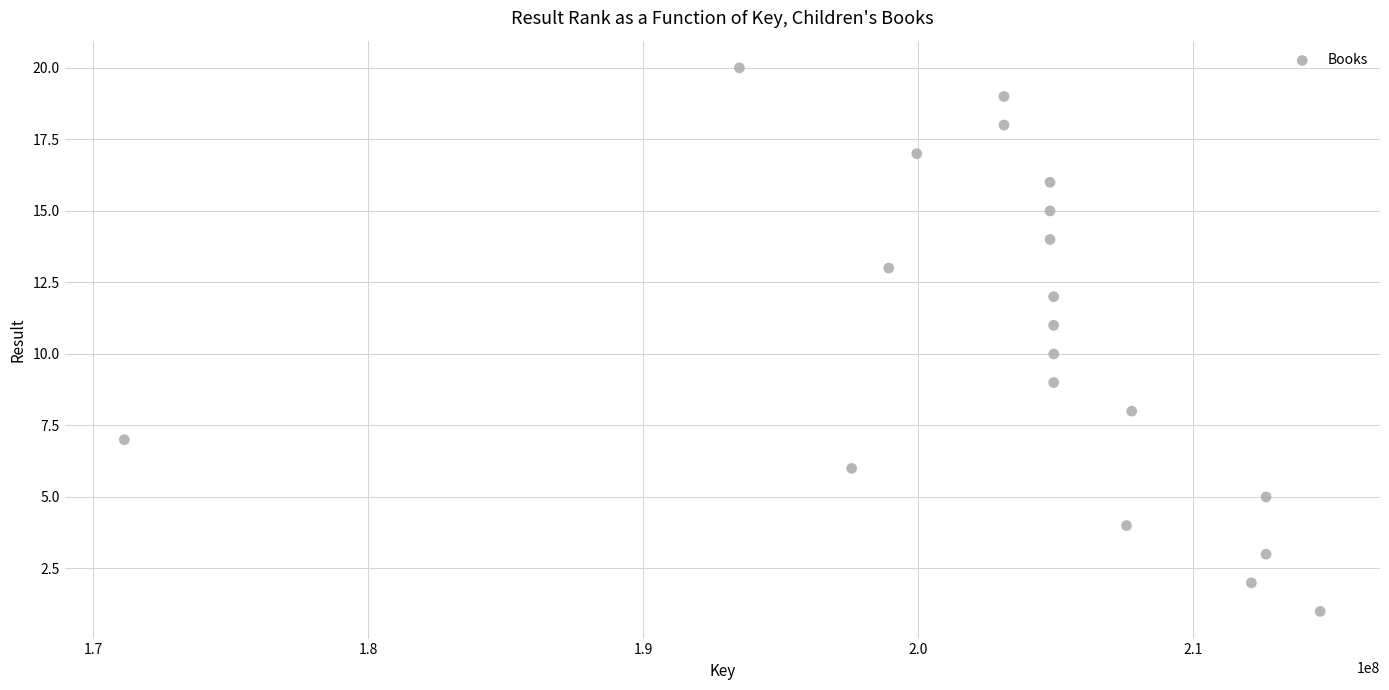

What is the range of Y values (max minus min)?

19